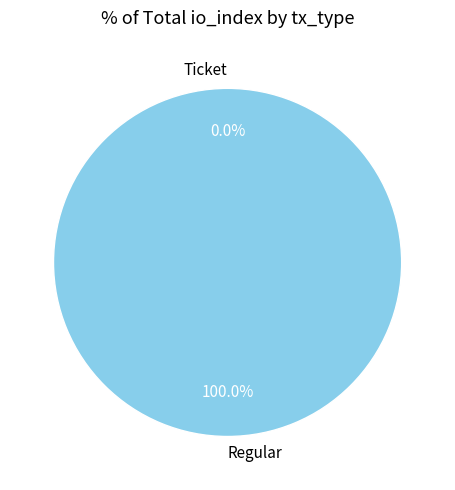

Rank the categories by value from lowest to highest.

Ticket, Regular